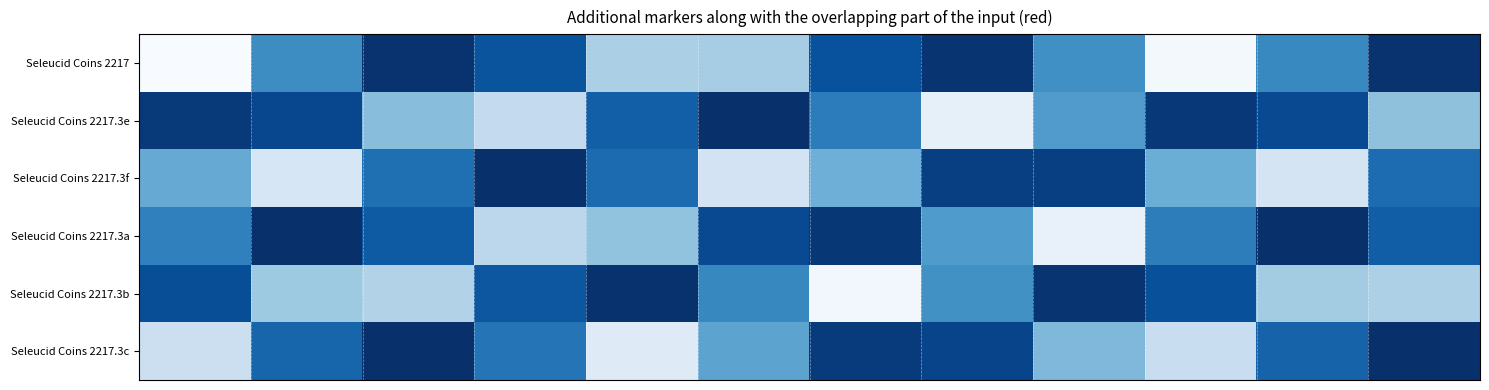

Reading left to right, list all the values displayed in this chart.

Seleucid Coins 2217: 0.0	0.6	1.0	0.9	0.3	0.4	0.9	1.0	0.6	0.0	0.7	1.0
Seleucid Coins 2217.3e: 1.0	0.9	0.4	0.3	0.8	1.0	0.7	0.1	0.6	1.0	0.9	0.4
Seleucid Coins 2217.3f: 0.5	0.2	0.8	1.0	0.8	0.2	0.5	0.9	0.9	0.5	0.2	0.8
Seleucid Coins 2217.3a: 0.7	1.0	0.8	0.3	0.4	0.9	1.0	0.6	0.1	0.7	1.0	0.8
Seleucid Coins 2217.3b: 0.9	0.4	0.3	0.9	1.0	0.7	0.0	0.6	1.0	0.9	0.4	0.3
Seleucid Coins 2217.3c: 0.2	0.8	1.0	0.7	0.1	0.5	1.0	0.9	0.4	0.2	0.8	1.0